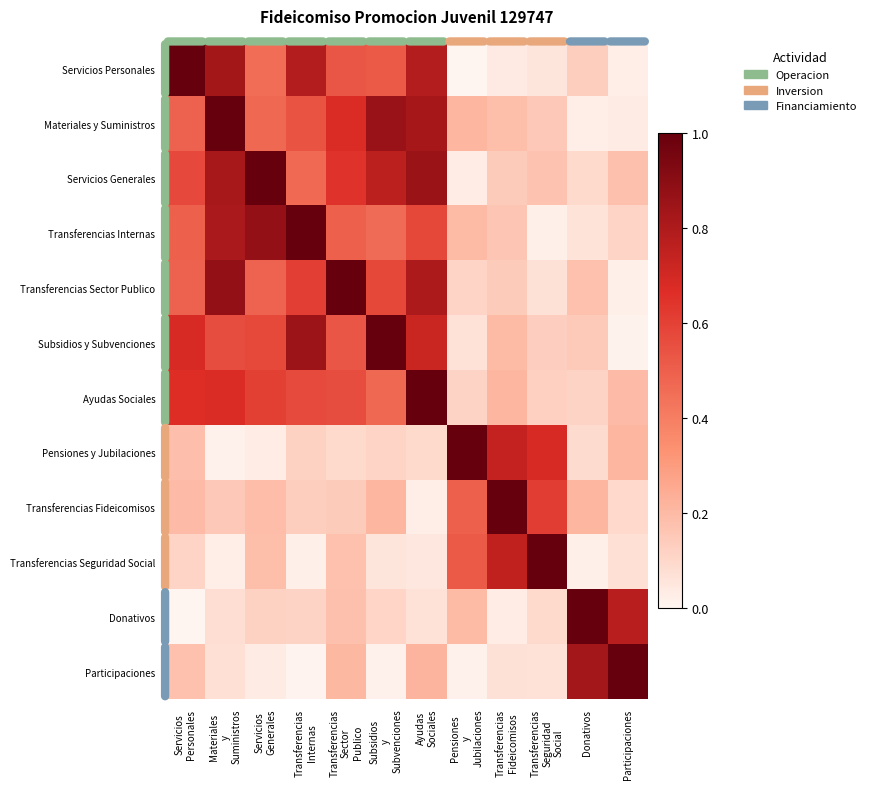

Reading left to right, what are all the values shown in this chart?

Servicios Personales: Servicios
Personales=1.0	Materiales
y
Suministros=0.8	Servicios
Generales=0.5	Transferencias
Internas=0.8	Transferencias
Sector
Publico=0.5	Subsidios
y
Subvenciones=0.5	Ayudas
Sociales=0.8	Pensiones
y
Jubilaciones=0.0	Transferencias
Fideicomisos=0.0	Transferencias
Seguridad
Social=0.1	Donativos=0.1	Participaciones=0.0
Materiales y Suministros: Servicios
Personales=0.5	Materiales
y
Suministros=1.0	Servicios
Generales=0.5	Transferencias
Internas=0.5	Transferencias
Sector
Publico=0.7	Subsidios
y
Subvenciones=0.9	Ayudas
Sociales=0.8	Pensiones
y
Jubilaciones=0.2	Transferencias
Fideicomisos=0.2	Transferencias
Seguridad
Social=0.1	Donativos=0.0	Participaciones=0.0
Servicios Generales: Servicios
Personales=0.6	Materiales
y
Suministros=0.8	Servicios
Generales=1.0	Transferencias
Internas=0.5	Transferencias
Sector
Publico=0.6	Subsidios
y
Subvenciones=0.8	Ayudas
Sociales=0.9	Pensiones
y
Jubilaciones=0.0	Transferencias
Fideicomisos=0.1	Transferencias
Seguridad
Social=0.2	Donativos=0.1	Participaciones=0.2
Transferencias Internas: Servicios
Personales=0.5	Materiales
y
Suministros=0.8	Servicios
Generales=0.9	Transferencias
Internas=1.0	Transferencias
Sector
Publico=0.5	Subsidios
y
Subvenciones=0.5	Ayudas
Sociales=0.6	Pensiones
y
Jubilaciones=0.2	Transferencias
Fideicomisos=0.2	Transferencias
Seguridad
Social=0.0	Donativos=0.1	Participaciones=0.1
Transferencias Sector Publico: Servicios
Personales=0.5	Materiales
y
Suministros=0.9	Servicios
Generales=0.5	Transferencias
Internas=0.6	Transferencias
Sector
Publico=1.0	Subsidios
y
Subvenciones=0.6	Ayudas
Sociales=0.8	Pensiones
y
Jubilaciones=0.1	Transferencias
Fideicomisos=0.1	Transferencias
Seguridad
Social=0.1	Donativos=0.2	Participaciones=0.0
Subsidios y Subvenciones: Servicios
Personales=0.7	Materiales
y
Suministros=0.6	Servicios
Generales=0.6	Transferencias
Internas=0.8	Transferencias
Sector
Publico=0.5	Subsidios
y
Subvenciones=1.0	Ayudas
Sociales=0.7	Pensiones
y
Jubilaciones=0.1	Transferencias
Fideicomisos=0.2	Transferencias
Seguridad
Social=0.1	Donativos=0.1	Participaciones=0.0
Ayudas Sociales: Servicios
Personales=0.7	Materiales
y
Suministros=0.7	Servicios
Generales=0.6	Transferencias
Internas=0.6	Transferencias
Sector
Publico=0.6	Subsidios
y
Subvenciones=0.5	Ayudas
Sociales=1.0	Pensiones
y
Jubilaciones=0.1	Transferencias
Fideicomisos=0.2	Transferencias
Seguridad
Social=0.1	Donativos=0.1	Participaciones=0.2
Pensiones y Jubilaciones: Servicios
Personales=0.2	Materiales
y
Suministros=0.0	Servicios
Generales=0.0	Transferencias
Internas=0.1	Transferencias
Sector
Publico=0.1	Subsidios
y
Subvenciones=0.1	Ayudas
Sociales=0.1	Pensiones
y
Jubilaciones=1.0	Transferencias
Fideicomisos=0.7	Transferencias
Seguridad
Social=0.7	Donativos=0.1	Participaciones=0.2
Transferencias Fideicomisos: Servicios
Personales=0.2	Materiales
y
Suministros=0.2	Servicios
Generales=0.2	Transferencias
Internas=0.1	Transferencias
Sector
Publico=0.1	Subsidios
y
Subvenciones=0.2	Ayudas
Sociales=0.0	Pensiones
y
Jubilaciones=0.5	Transferencias
Fideicomisos=1.0	Transferencias
Seguridad
Social=0.6	Donativos=0.2	Participaciones=0.1
Transferencias Seguridad Social: Servicios
Personales=0.1	Materiales
y
Suministros=0.0	Servicios
Generales=0.2	Transferencias
Internas=0.0	Transferencias
Sector
Publico=0.2	Subsidios
y
Subvenciones=0.1	Ayudas
Sociales=0.0	Pensiones
y
Jubilaciones=0.5	Transferencias
Fideicomisos=0.7	Transferencias
Seguridad
Social=1.0	Donativos=0.0	Participaciones=0.1
Donativos: Servicios
Personales=0.0	Materiales
y
Suministros=0.1	Servicios
Generales=0.1	Transferencias
Internas=0.1	Transferencias
Sector
Publico=0.2	Subsidios
y
Subvenciones=0.1	Ayudas
Sociales=0.1	Pensiones
y
Jubilaciones=0.2	Transferencias
Fideicomisos=0.0	Transferencias
Seguridad
Social=0.1	Donativos=1.0	Participaciones=0.8
Participaciones: Servicios
Personales=0.2	Materiales
y
Suministros=0.1	Servicios
Generales=0.0	Transferencias
Internas=0.0	Transferencias
Sector
Publico=0.2	Subsidios
y
Subvenciones=0.0	Ayudas
Sociales=0.2	Pensiones
y
Jubilaciones=0.0	Transferencias
Fideicomisos=0.1	Transferencias
Seguridad
Social=0.1	Donativos=0.8	Participaciones=1.0